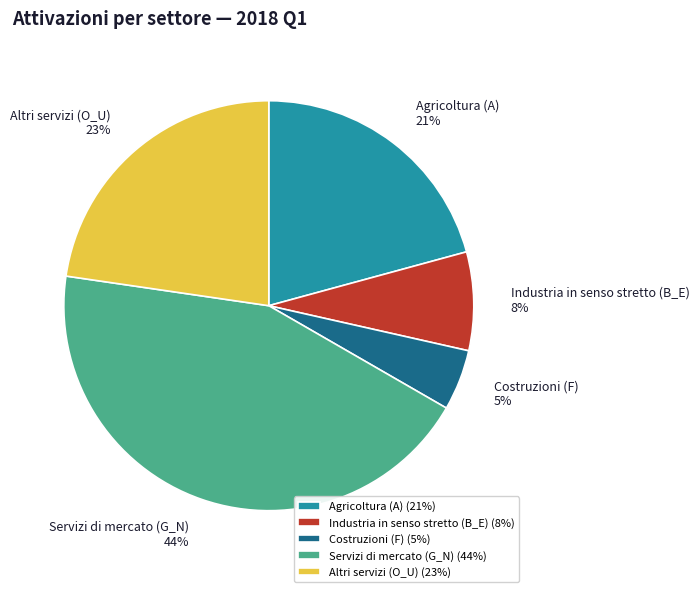

Is the sum of Agricoltura (A) and Industria in senso stretto (B_E) greater than half?

No